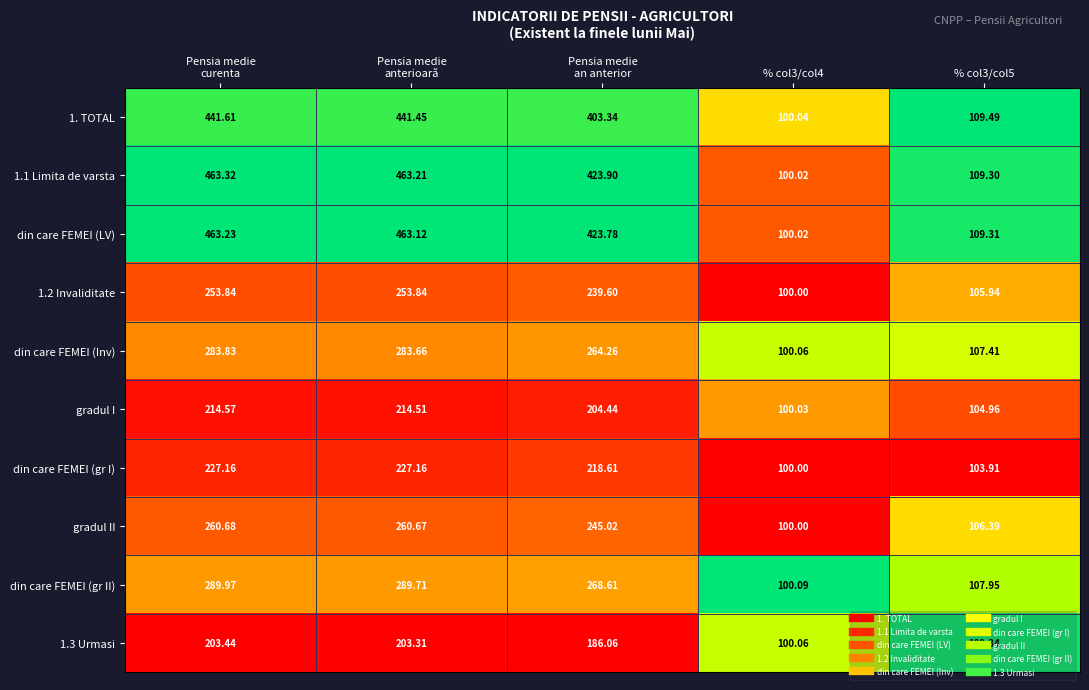

How many series are shown in this chart?

10